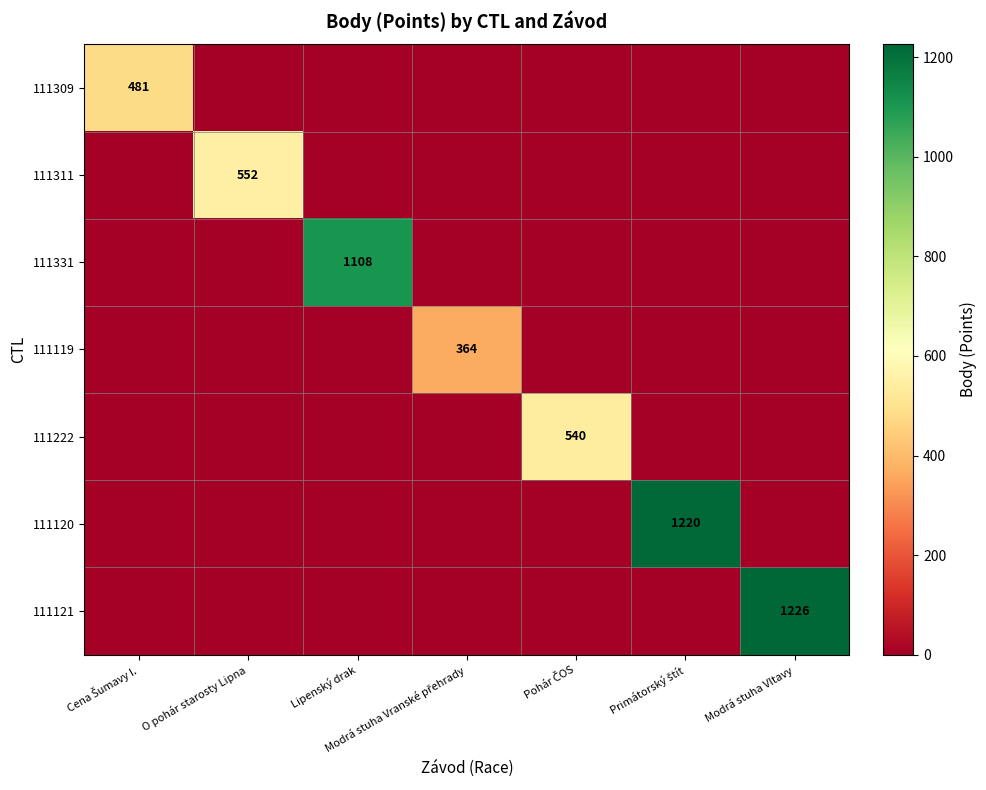

True or false: 111331 has a value of 1971 at Lipenský drak.

False